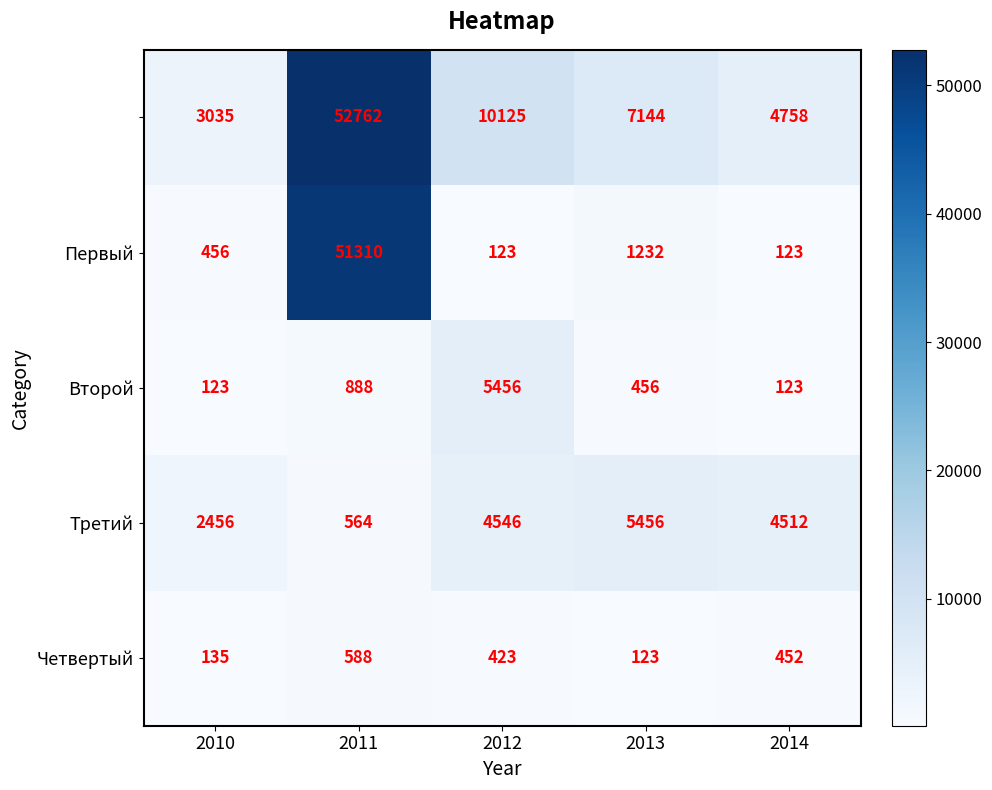

How many distinct data groups are displayed?

5